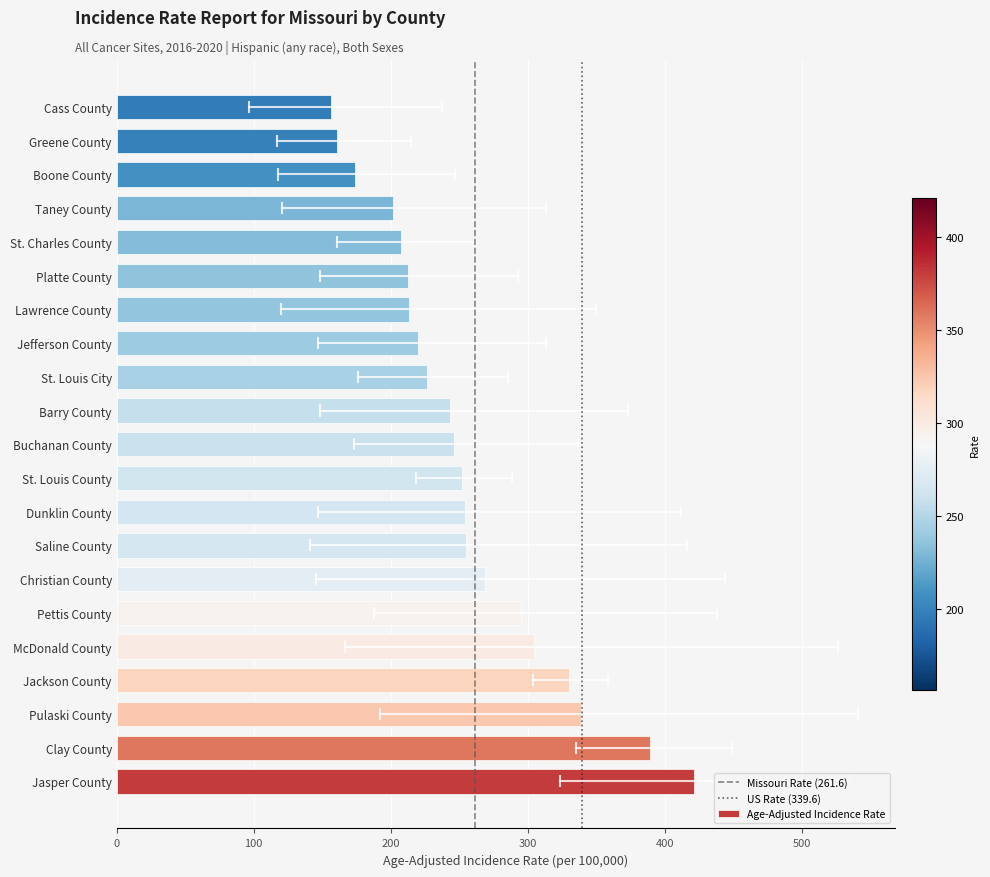

How many series are shown in this chart?

1